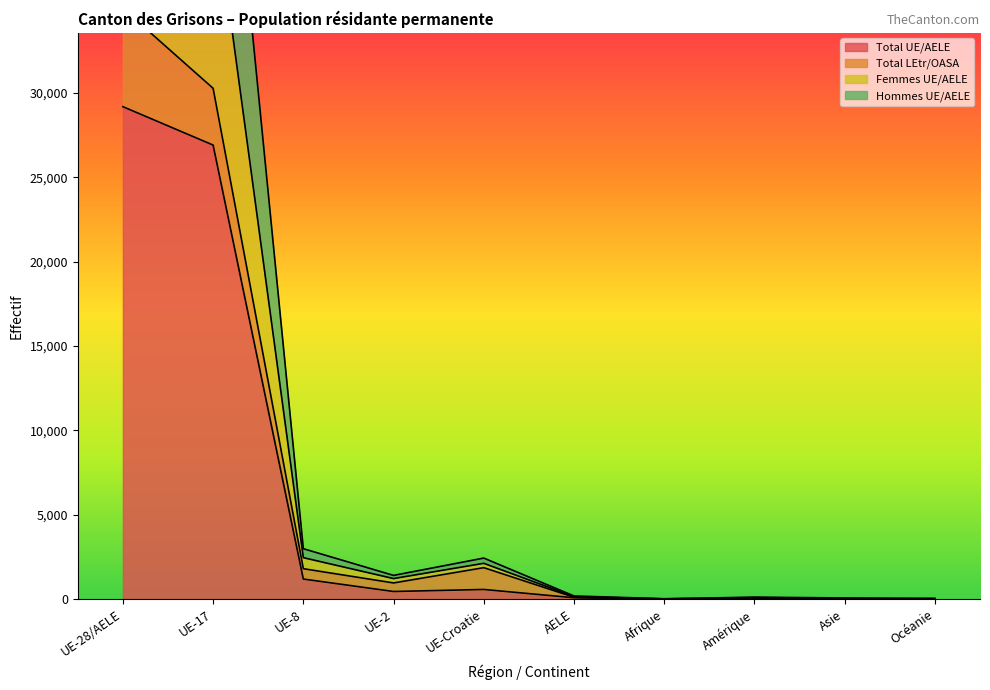

How many positive values does the Total UE/AELE series have?

6